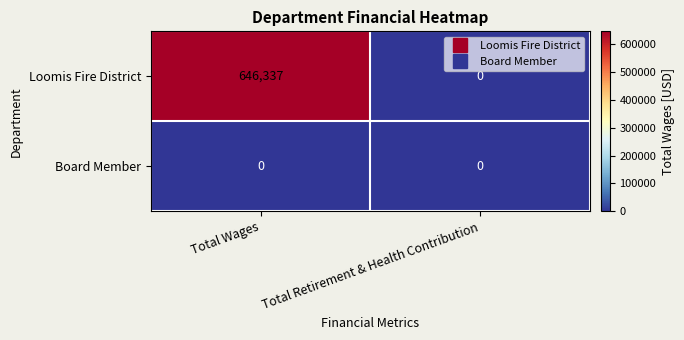

Reading left to right, transcribe all the data shown in this chart.

Loomis Fire District: Total Wages=646337	Total Retirement & Health Contribution=0
Board Member: Total Wages=0	Total Retirement & Health Contribution=0